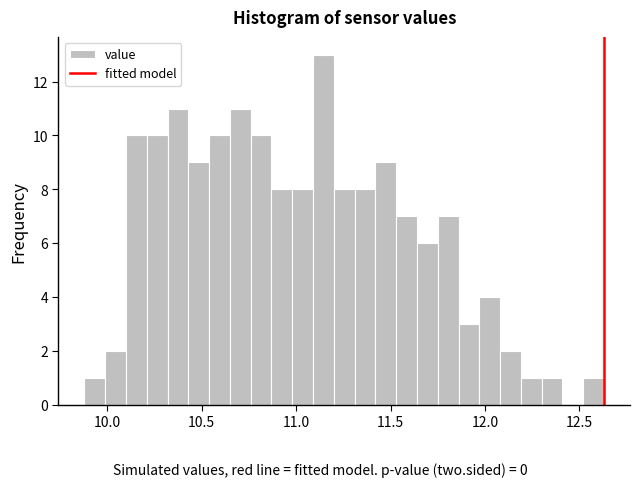

Read against the x-axis, roughly where is the centre of the tallest bar?

11.15